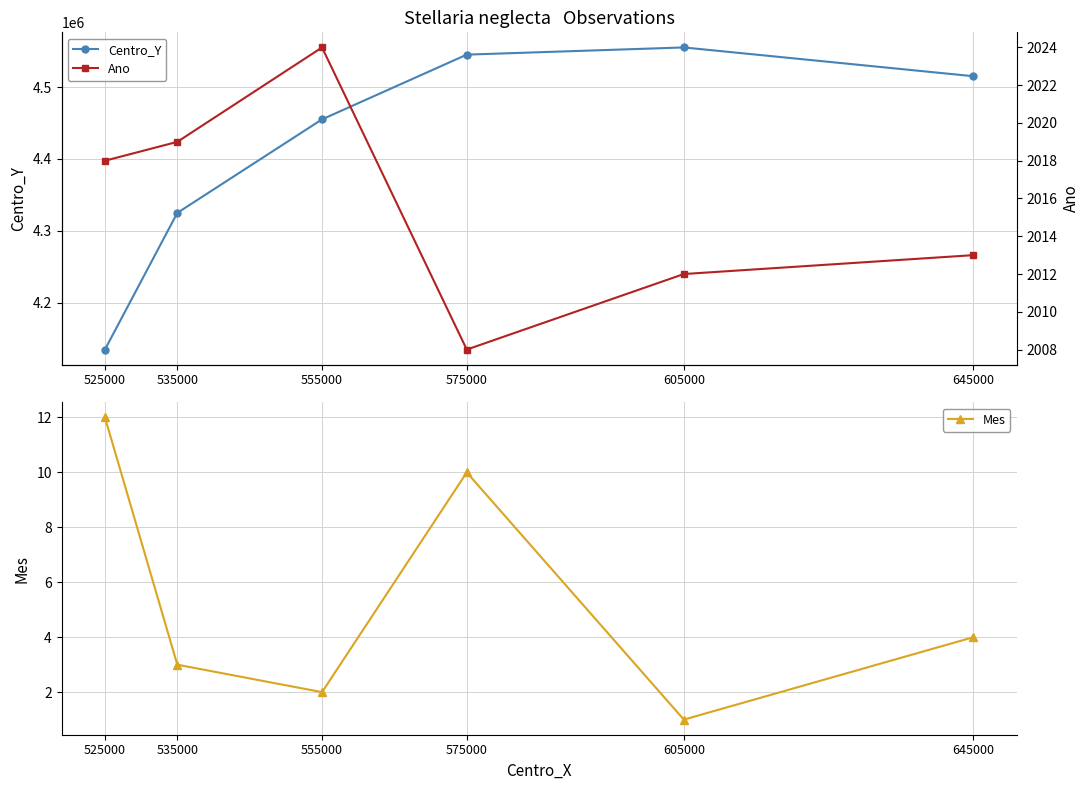

Is this an area chart (filled region under the line)?

No